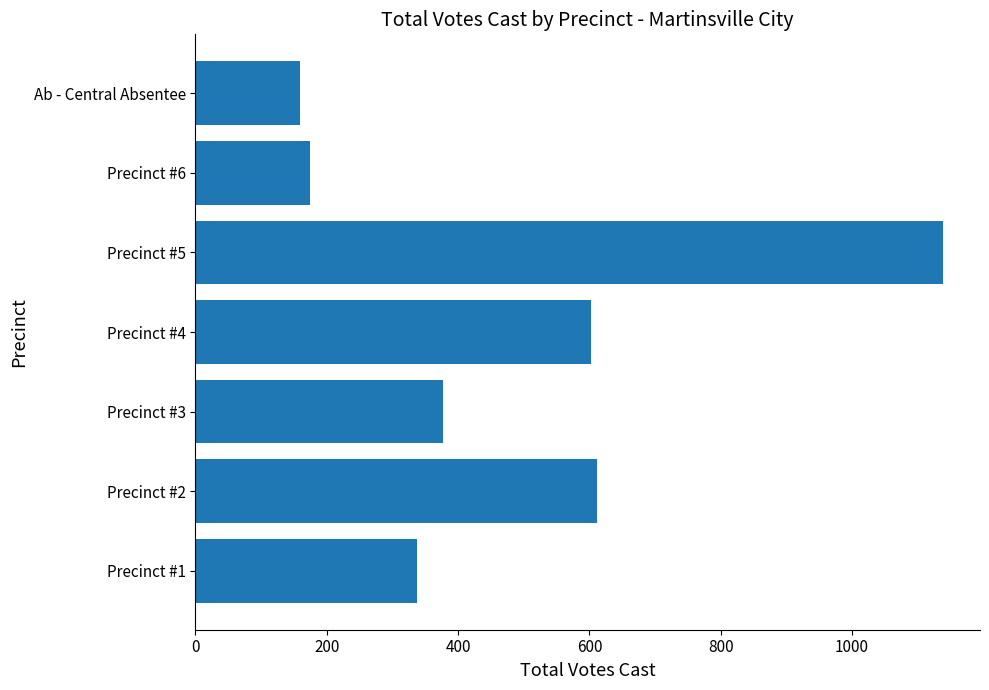

Read the value at Precinct #4, to the nearest 10.

600